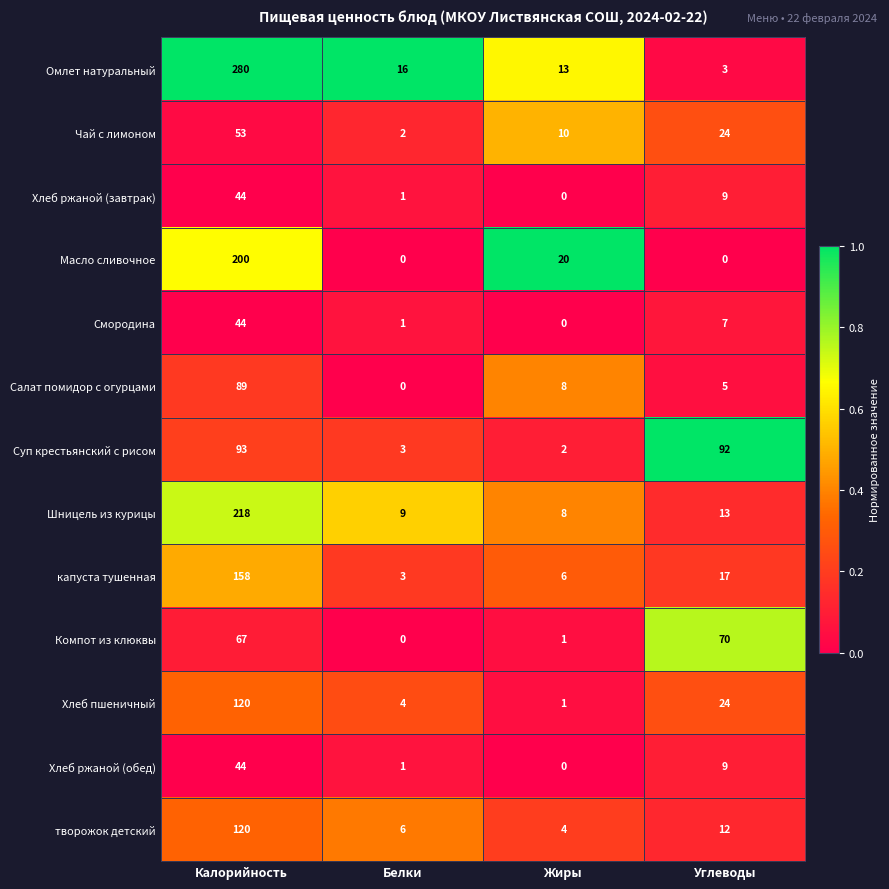

Which series has the largest total across all categories?

Омлет натуральный